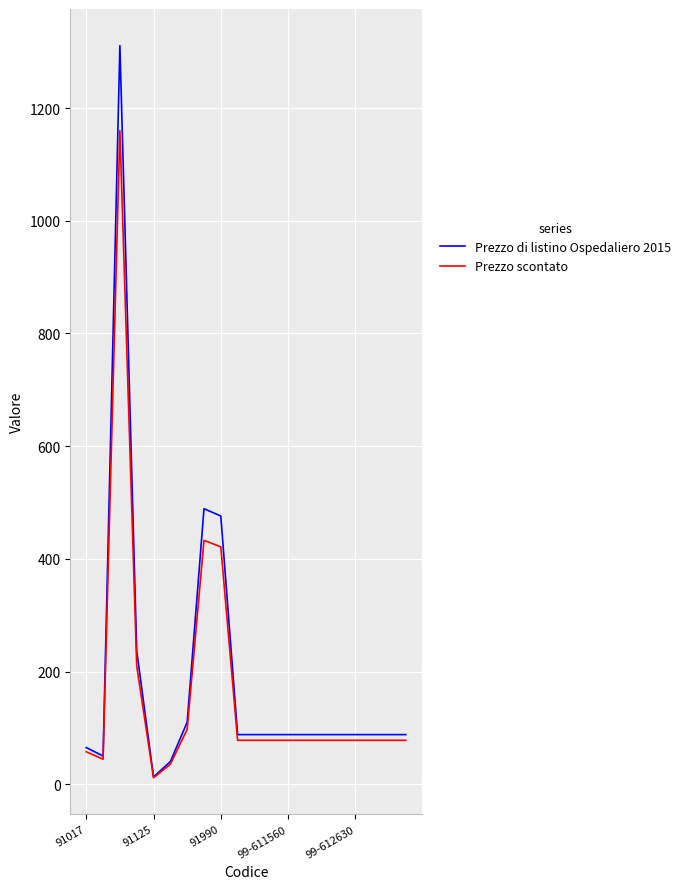

Which series has the largest total across all categories?

Prezzo di listino Ospedaliero 2015